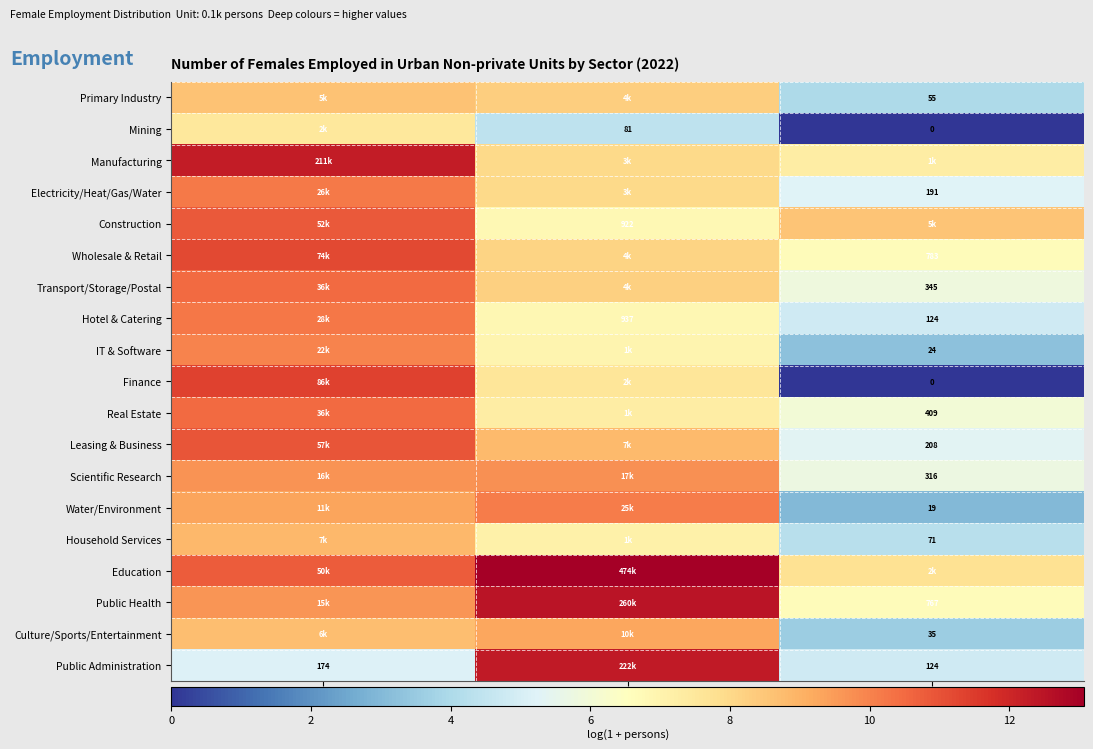

What is the difference between the maximum and second lowest values in the Wholesale & Retail series?

3.0